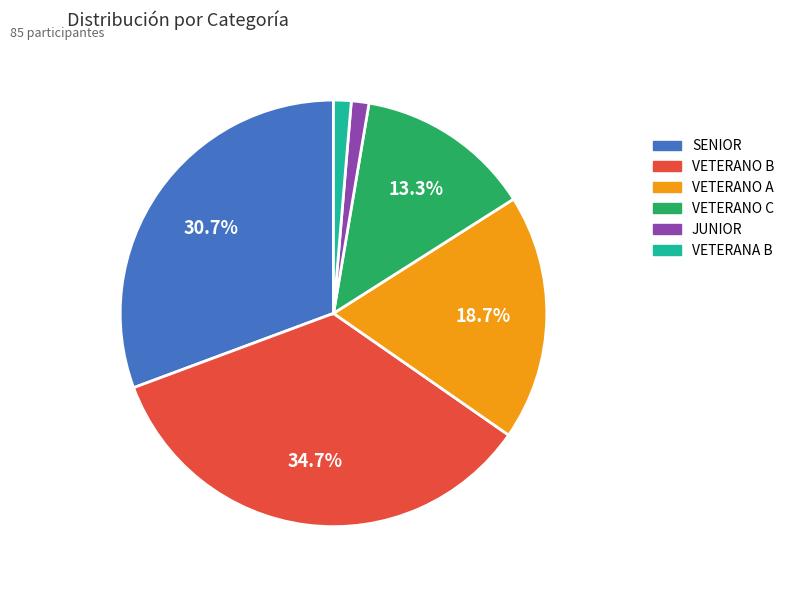

Which slice is the largest?

VETERANO B